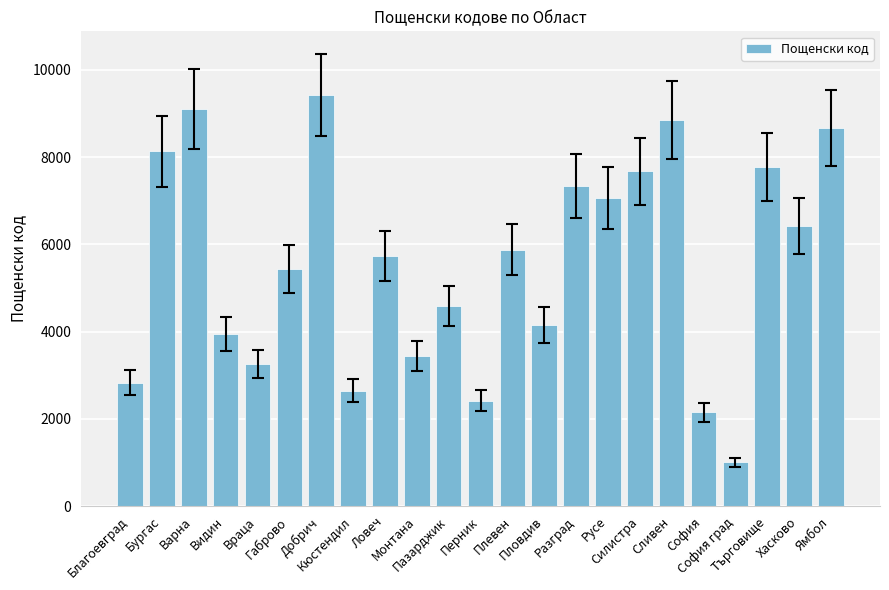

Reading left to right, extract all data points from this chart.

Благоевград=2826	Бургас=8140	Варна=9102	Видин=3940	Враца=3250	Габрово=5440	Добрич=9424	Кюстендил=2648	Ловеч=5733	Монтана=3440	Пазарджик=4587	Перник=2415	Плевен=5881	Пловдив=4147	Разград=7334	Русе=7059	Силистра=7681	Сливен=8850	София=2151	София град=1000	Търговище=7770	Хасково=6430	Ямбол=8672